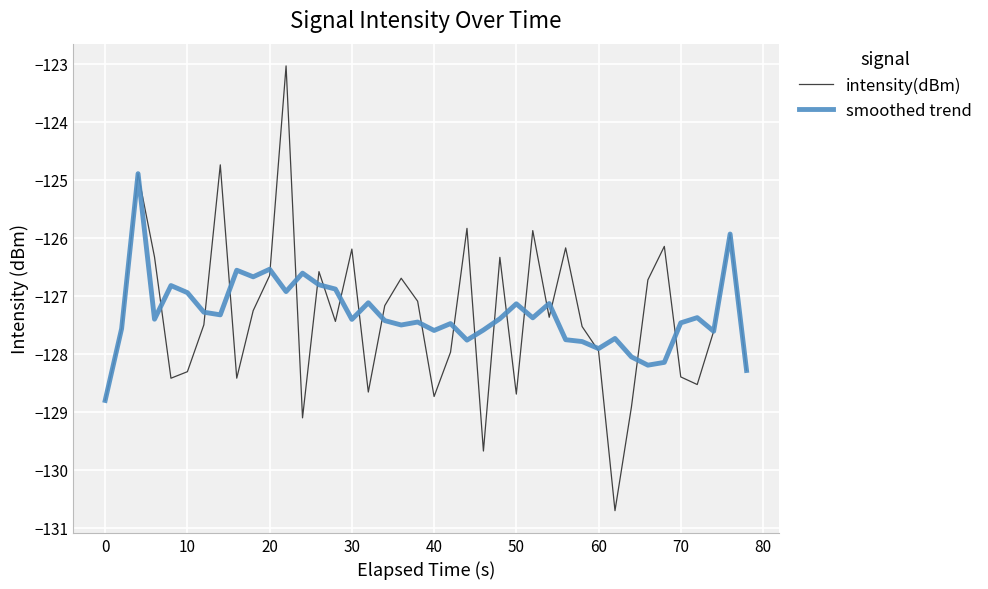

What is the difference between the second highest and second lowest values in the intensity(dBm) series?

4.9